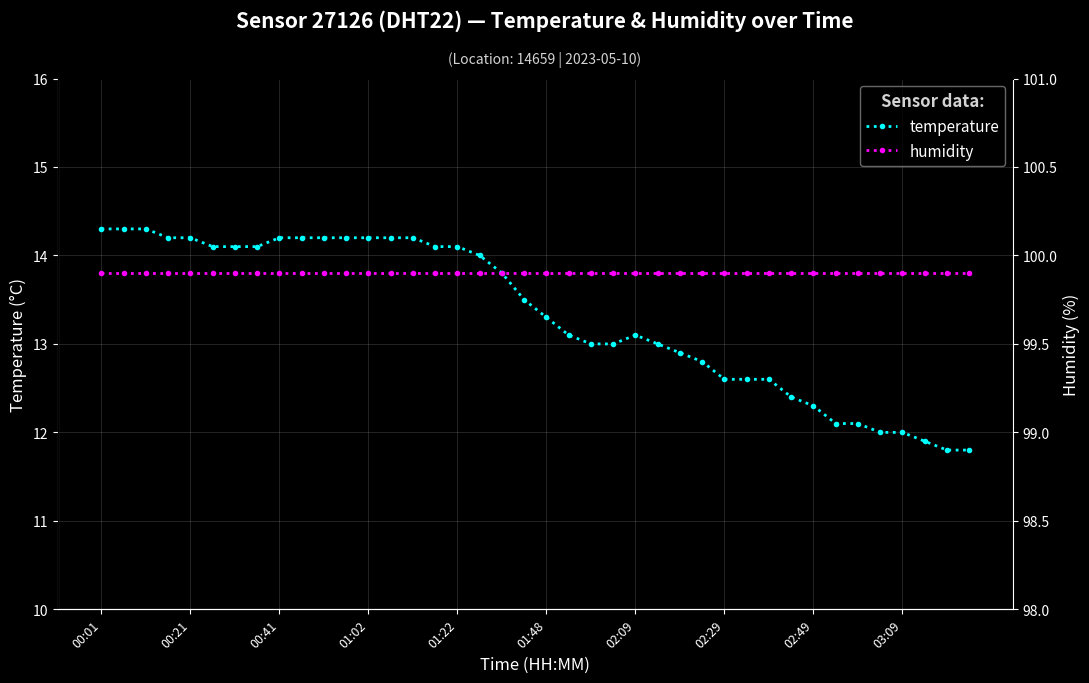

What is the sum of all temperature values?

532.9